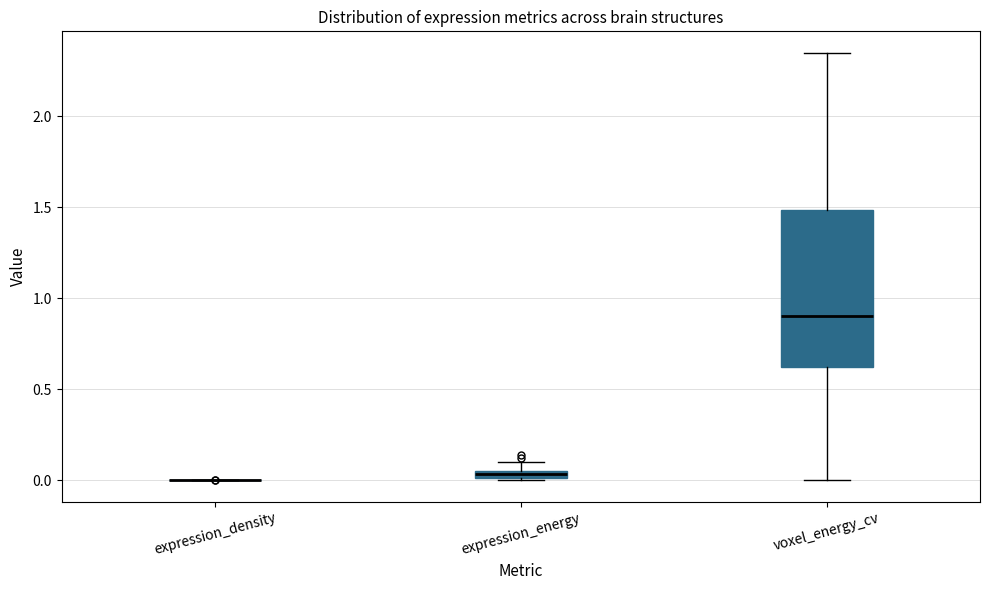

Where is the lower edge of the box for expression_energy on the y-axis? The values are not printed on the chart, so give them approximately, as read against the axis.

0.00